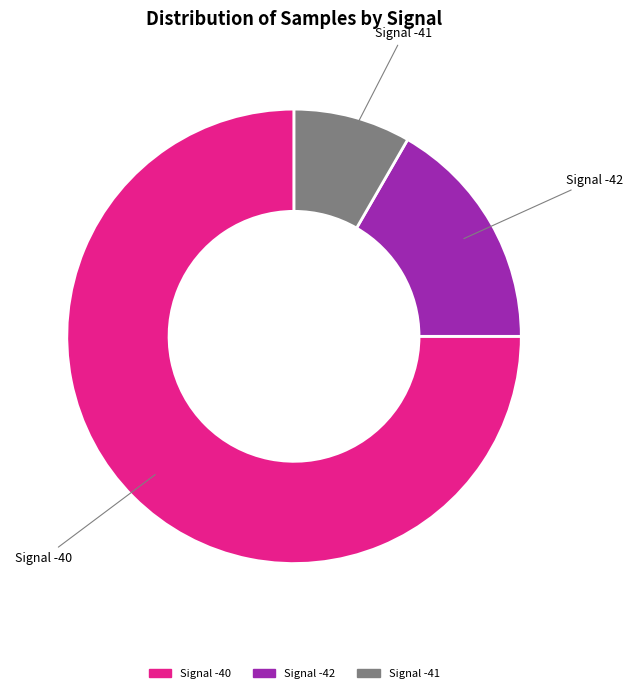

Rank the categories by value from lowest to highest.

Signal -41, Signal -42, Signal -40